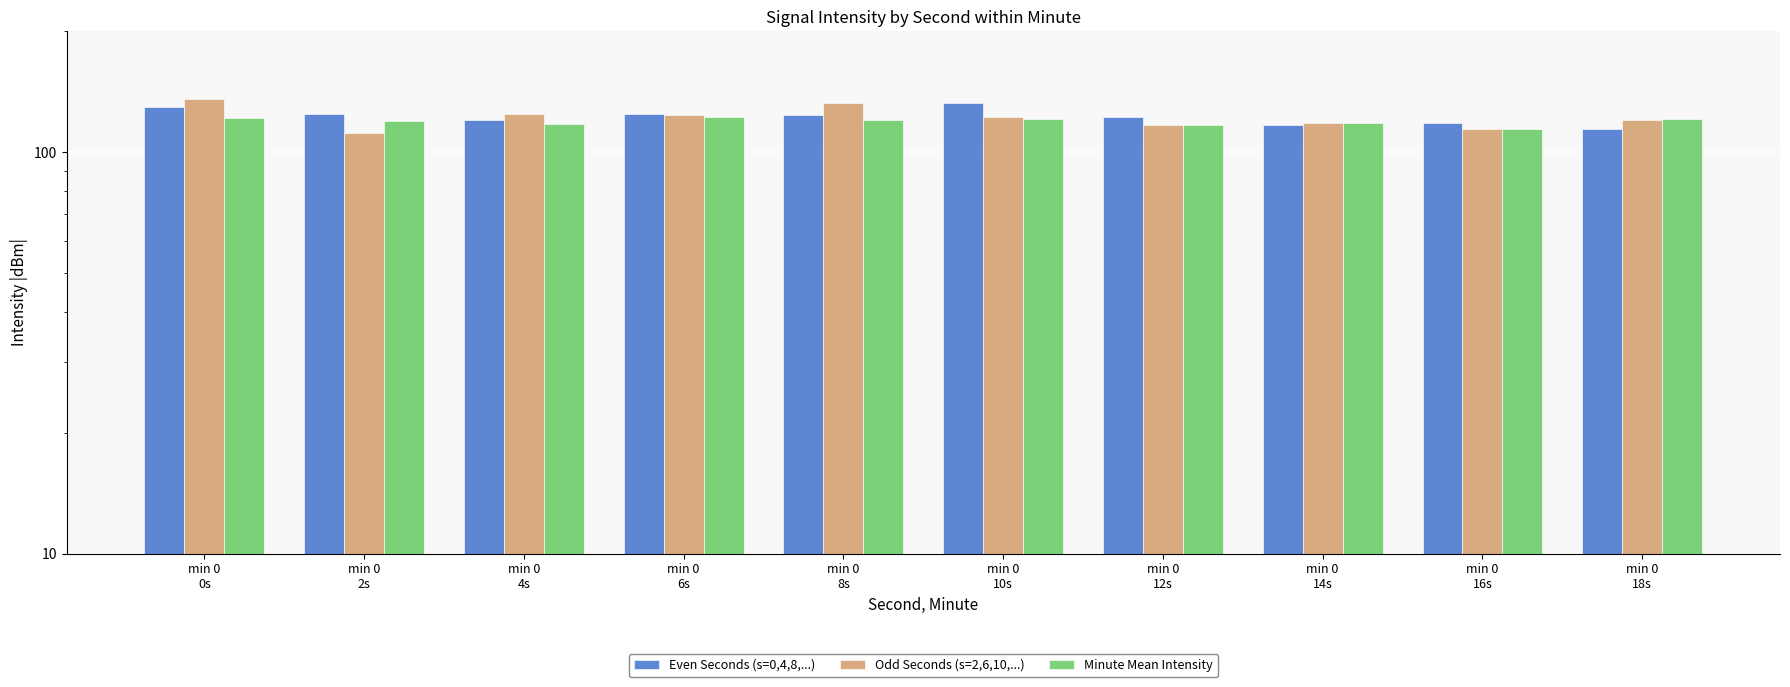

Rank the series by their maximum value, from lowest to highest.

Minute Mean Intensity, Even Seconds (s=0,4,8,...), Odd Seconds (s=2,6,10,...)